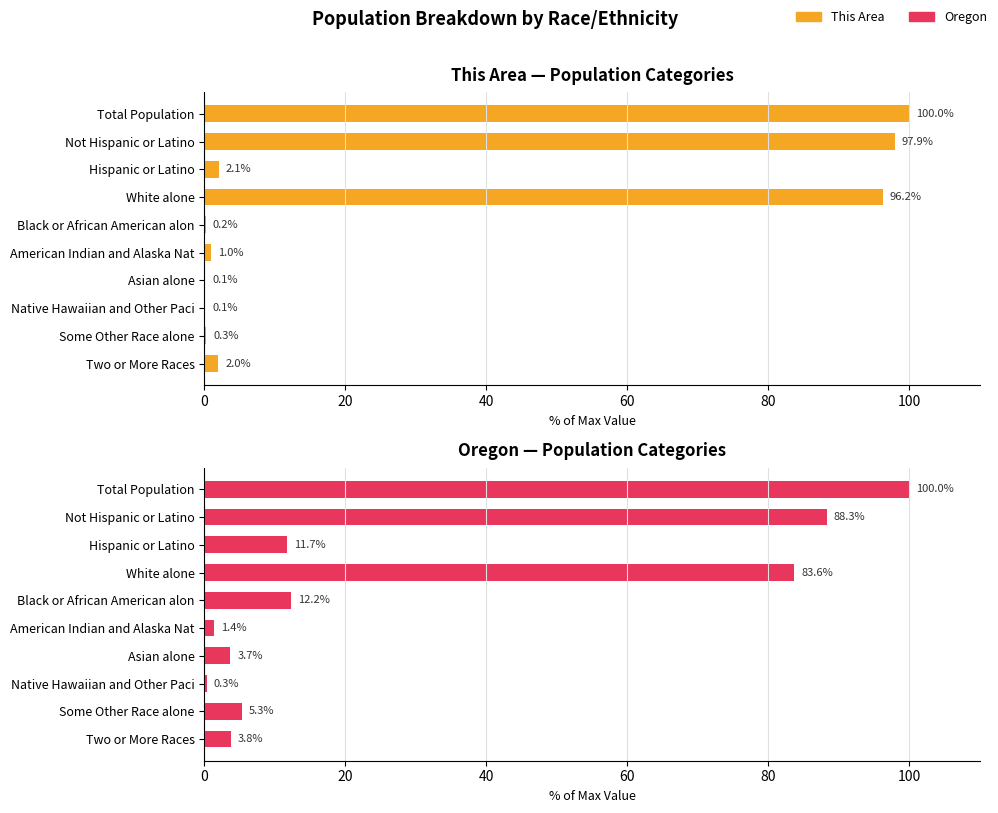

What is the value of the This Area bar at the 6th from the left?

1.0